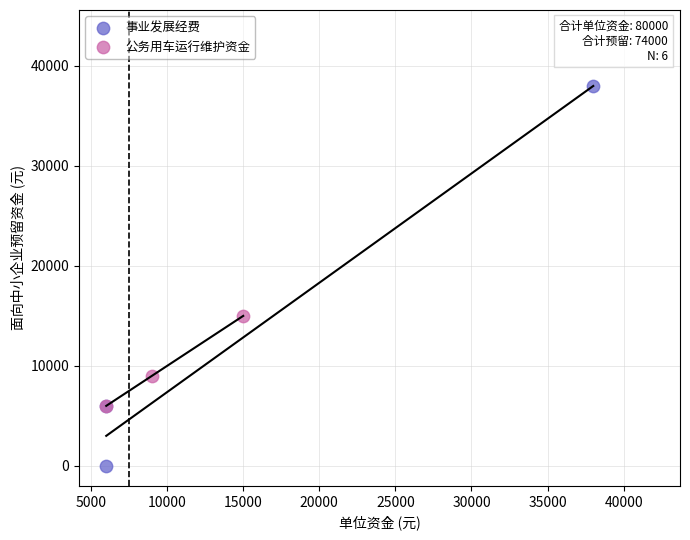

Which series contains the highest Y value?

事业发展经费